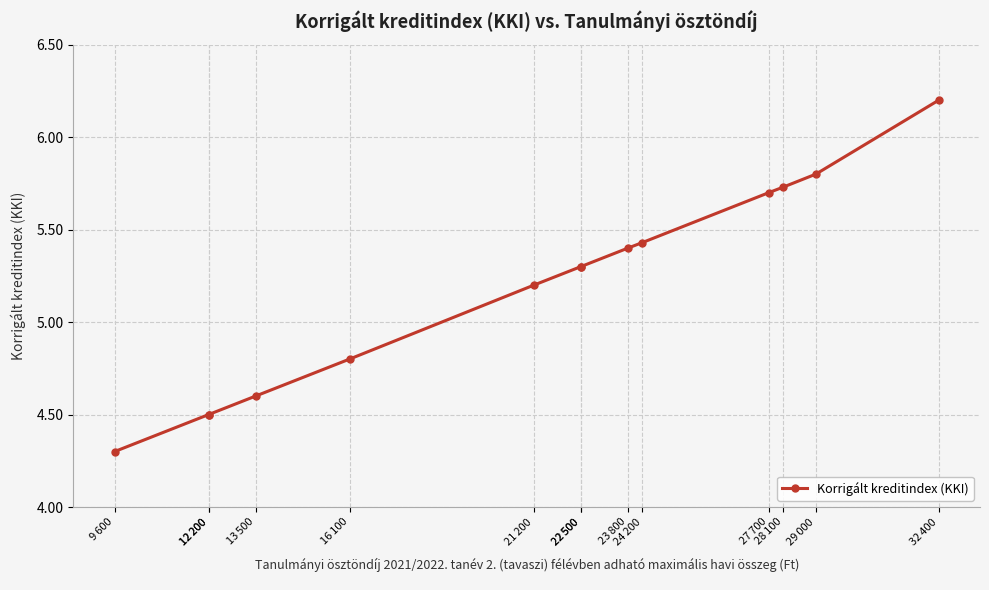

True or false: the data shows 2.9 at 16 100.

False